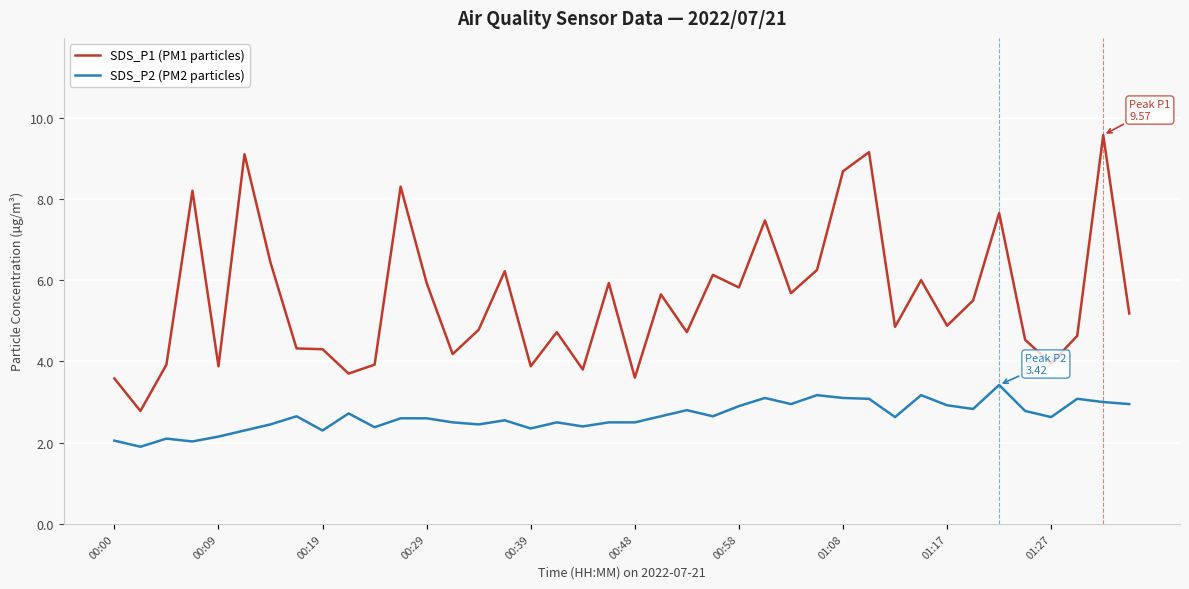

Which series has the widest spread of values?

SDS_P1 (PM1 particles)